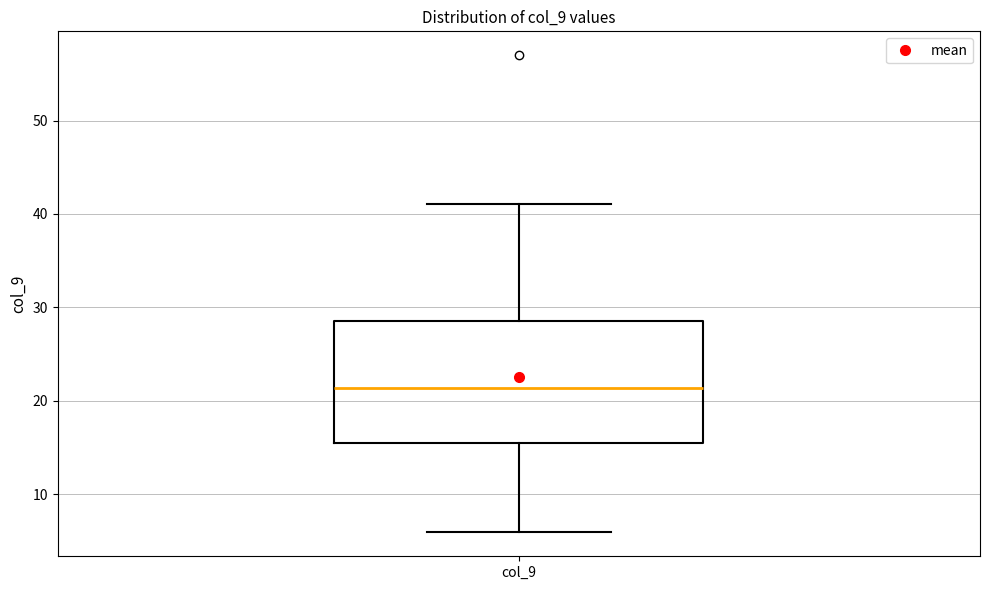

Where does the upper whisker of the box for col_9 end on the y-axis? The values are not printed on the chart, so give them approximately, as read against the axis.

41